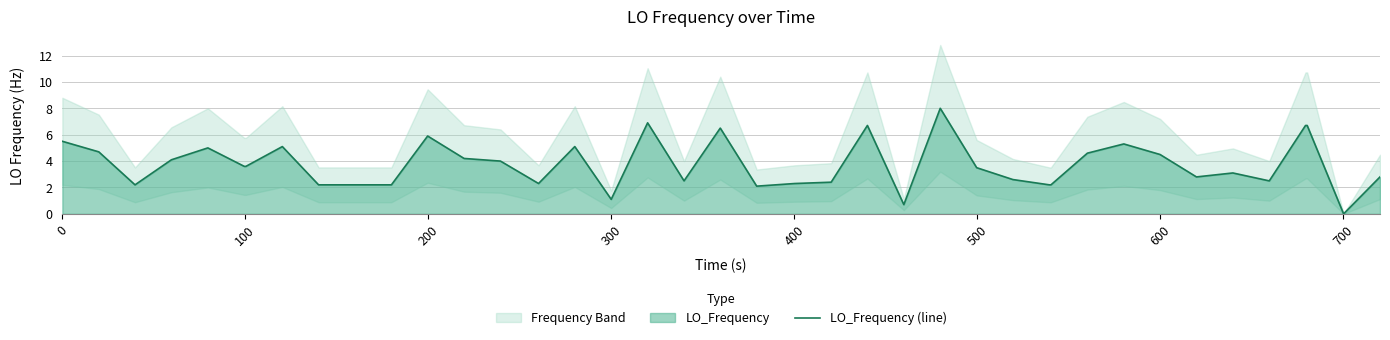

What is the maximum value for LO_Frequency (line)?

8.0